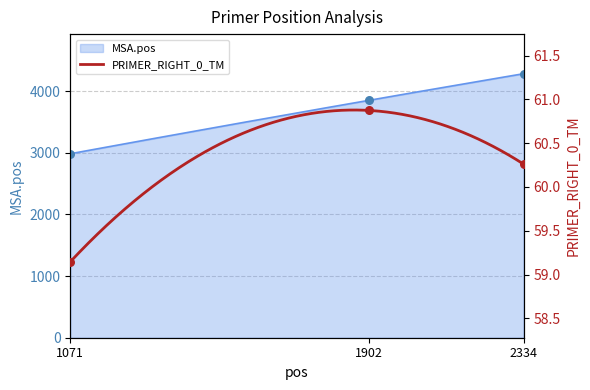

Which series has the widest spread of Y values?

MSA.pos